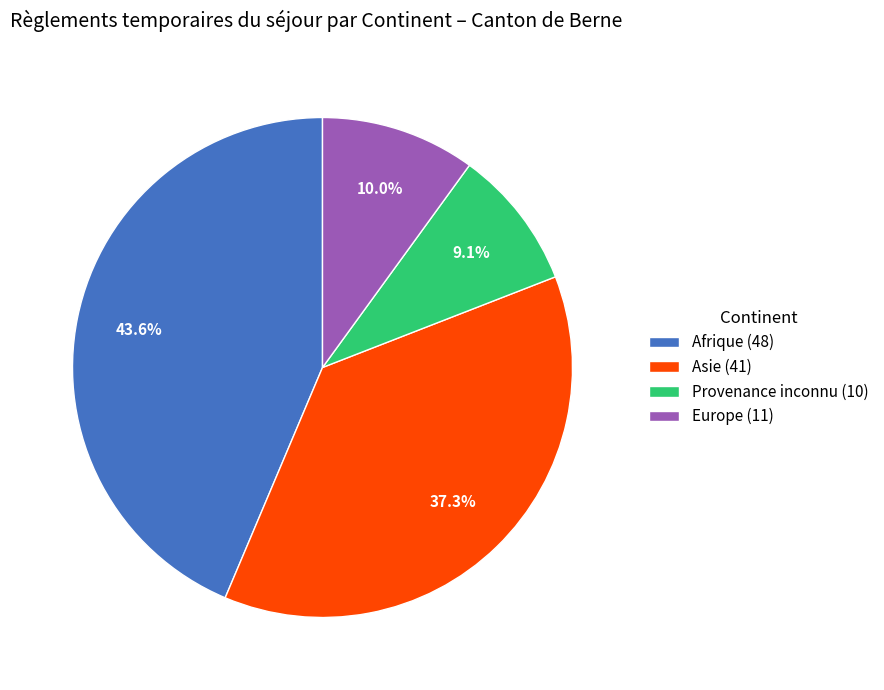

Is Provenance inconnu the majority of the pie?

No